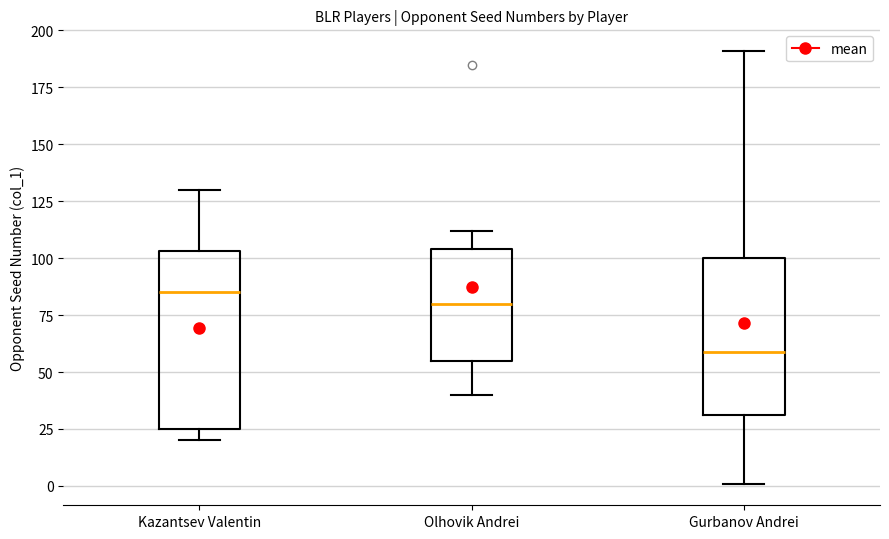

Where does the lower whisker of the box for Olhovik Andrei end on the y-axis? The values are not printed on the chart, so give them approximately, as read against the axis.

40